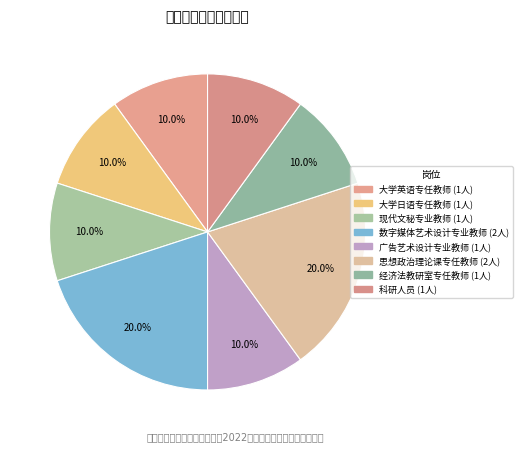

Does 大学日语专任教师 represent more than half of the total?

No